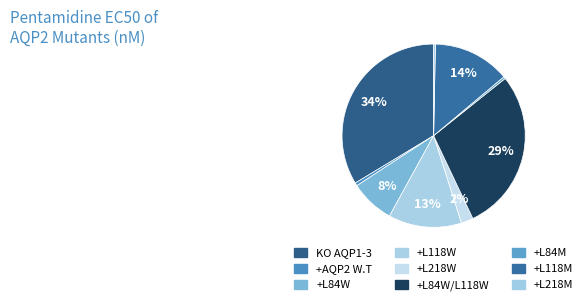

How many slices are in this pie chart?

9